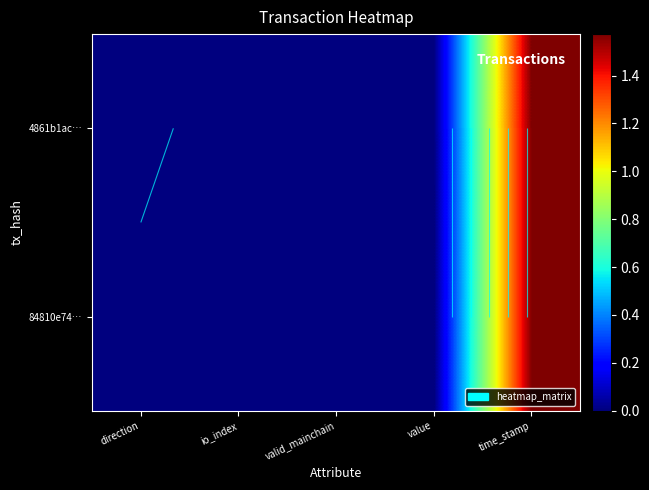

At which category is the sum across all series the highest?

time_stamp